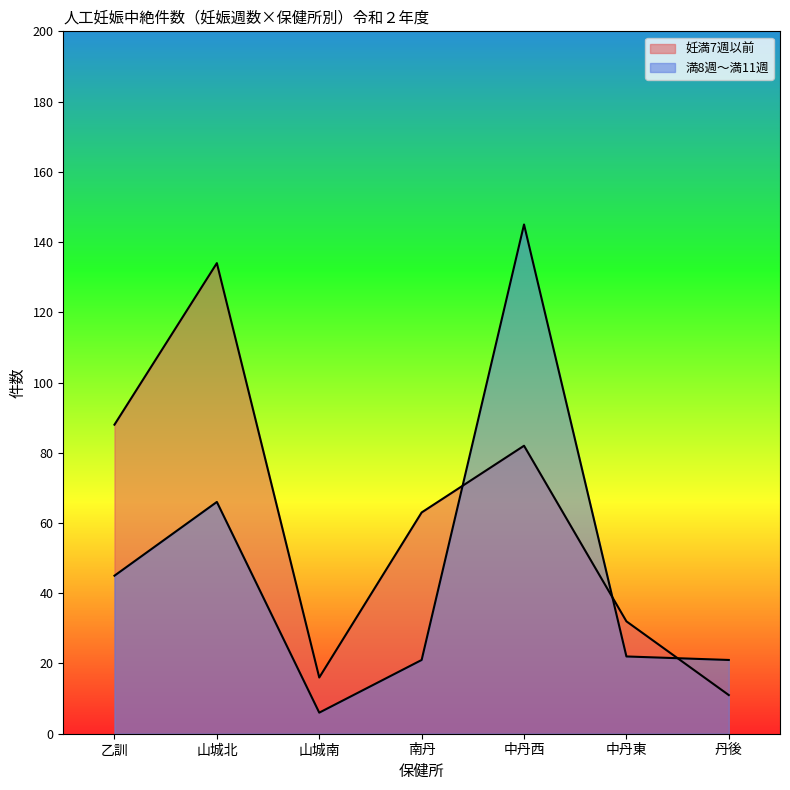

Where is the first local maximum for 満8週～満11週?

山城北